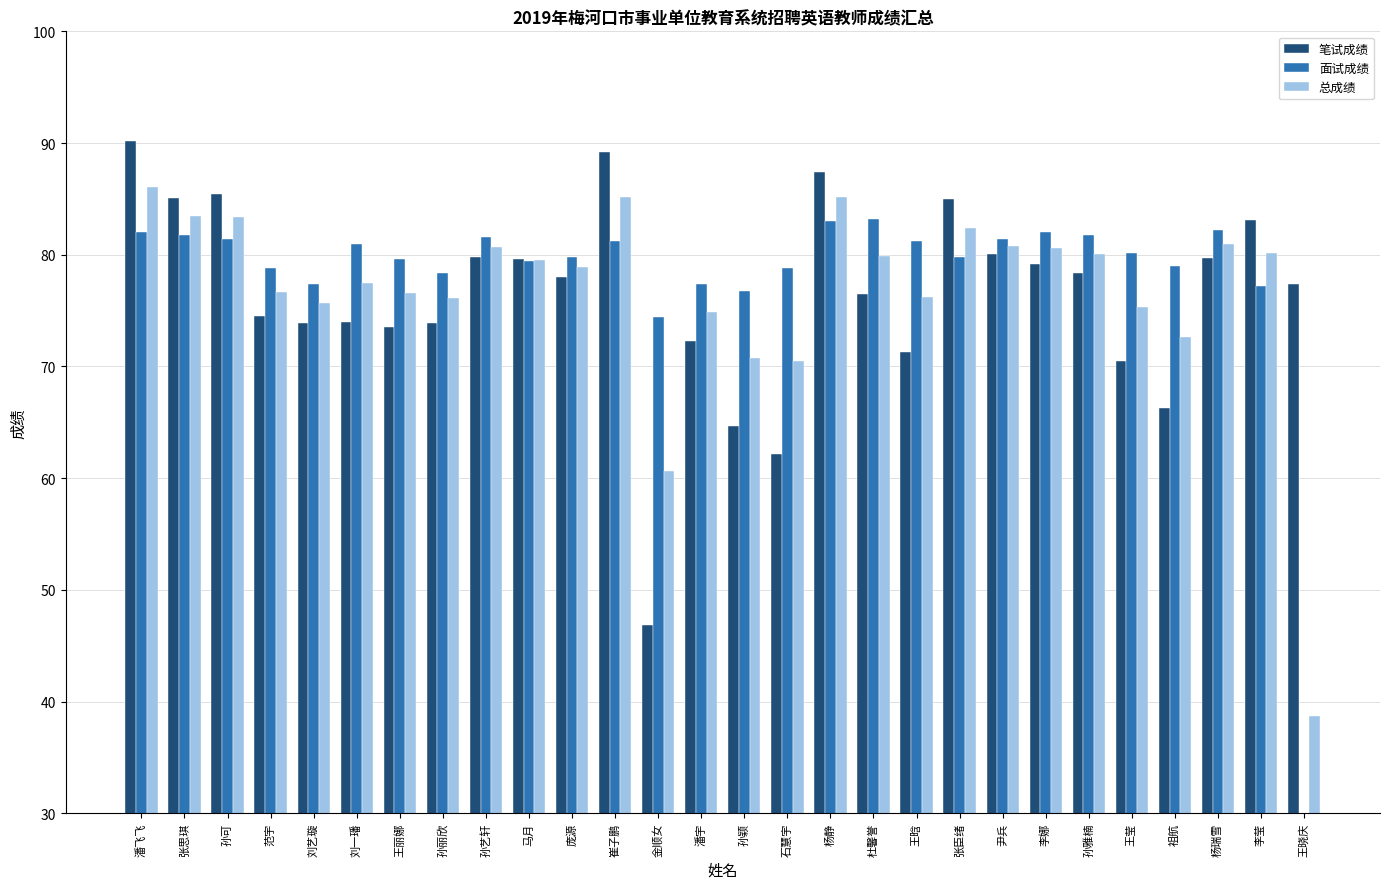

Between 马月 and 潘宇, which series saw the biggest shift?

笔试成绩